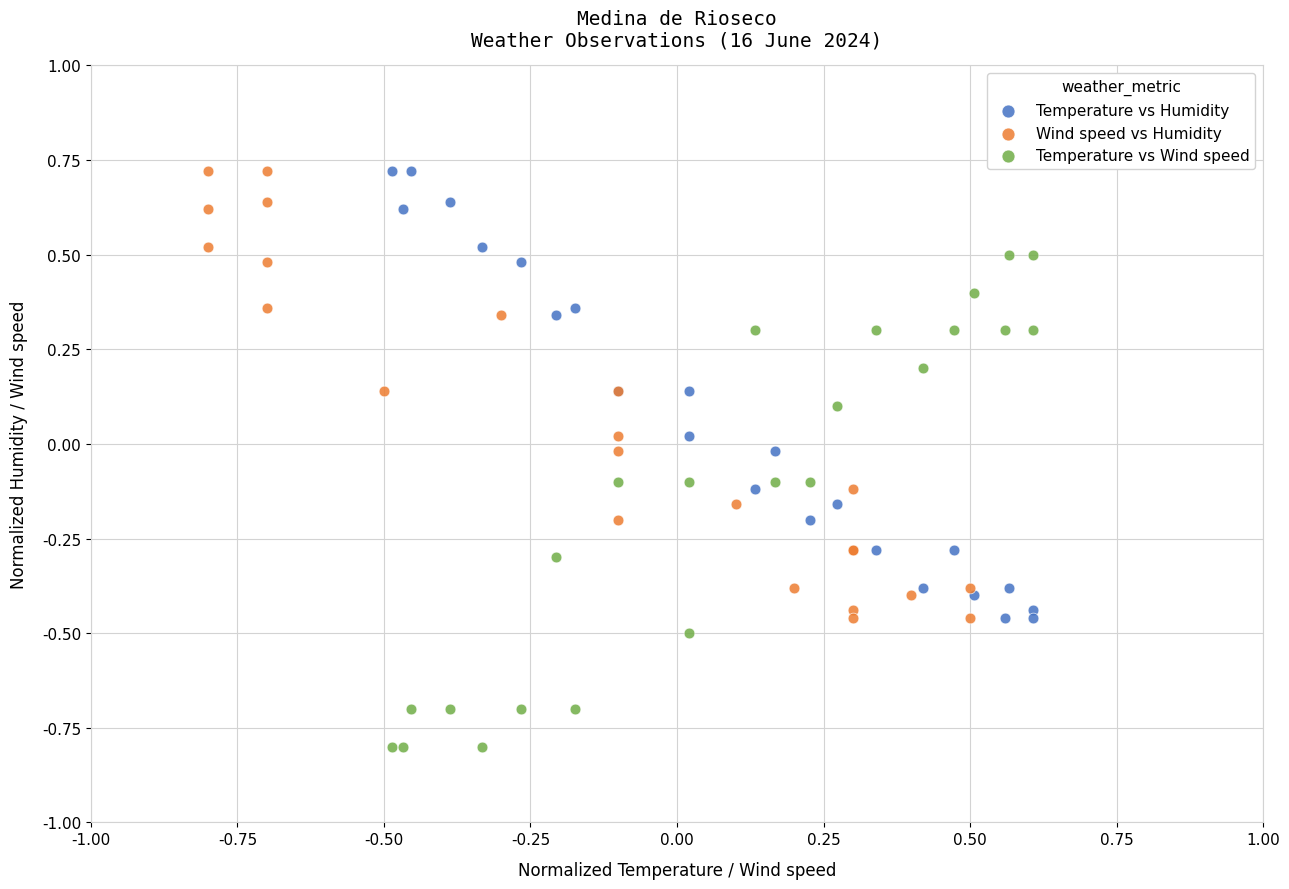

What are all the series names shown in the legend?

Temperature vs Humidity, Wind speed vs Humidity, Temperature vs Wind speed